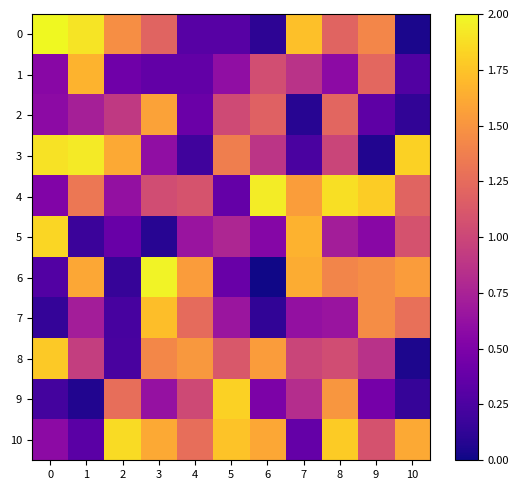

At how many categories does at least one series exceed 0?

11